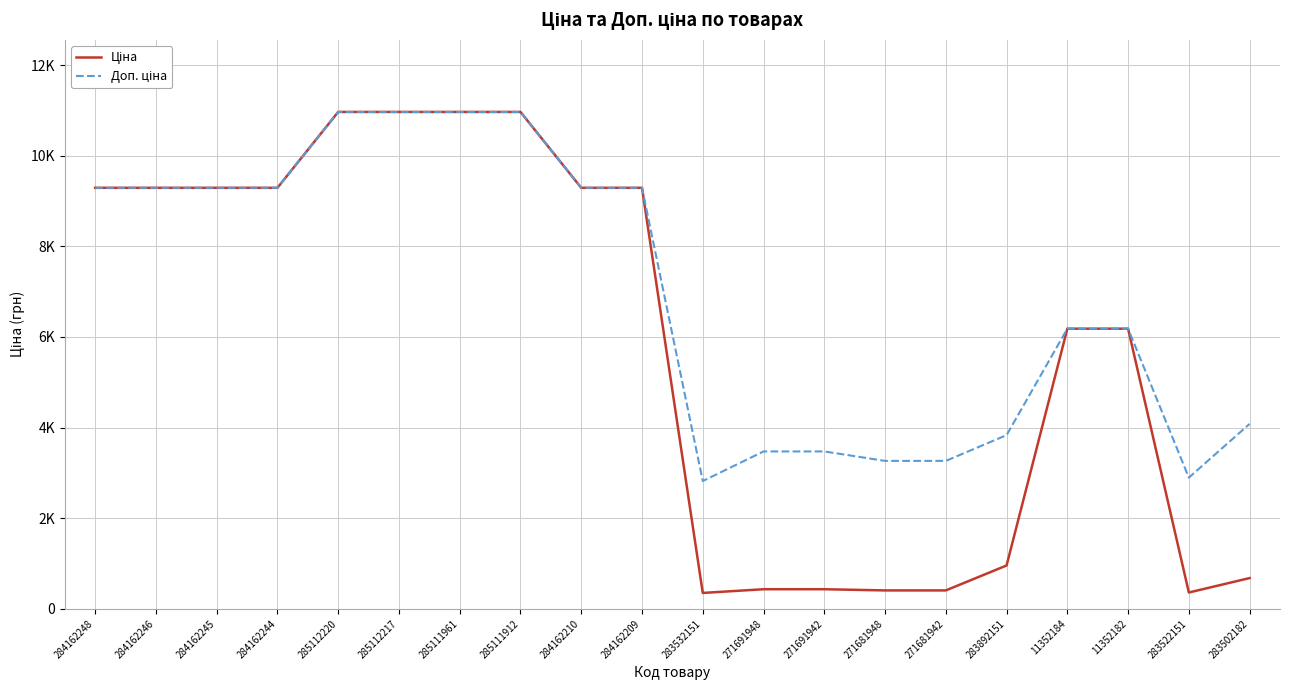

At which category does Ціна reach its first local valley?

283532151